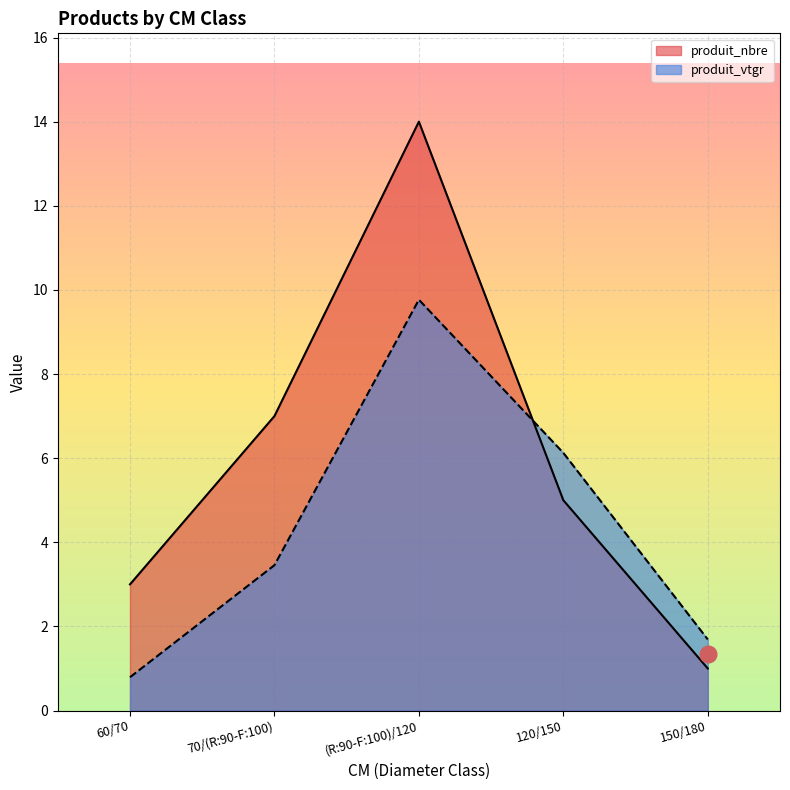

The value of produit_vtgr at 150/180 is 1.7. True or false?

True